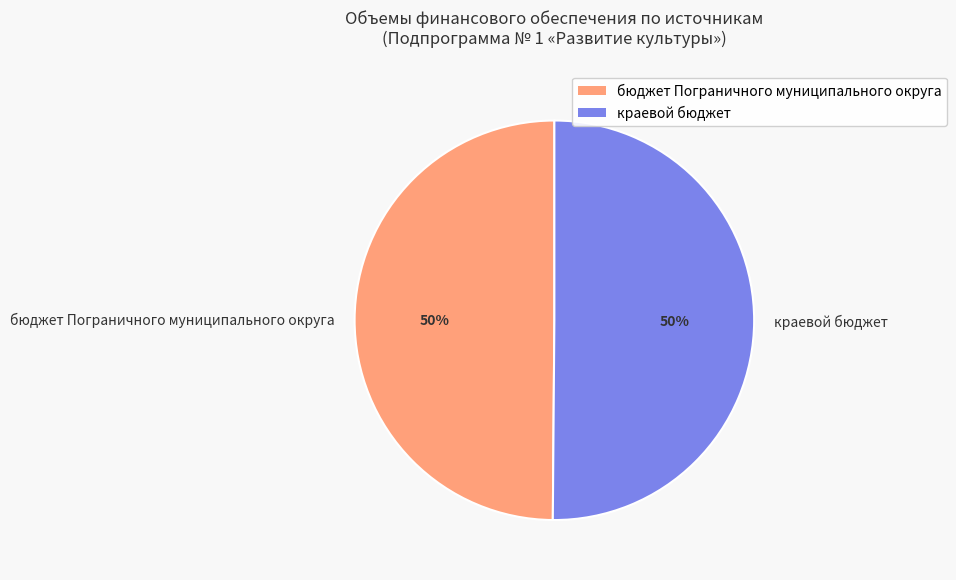

How many segments does this pie chart have?

2